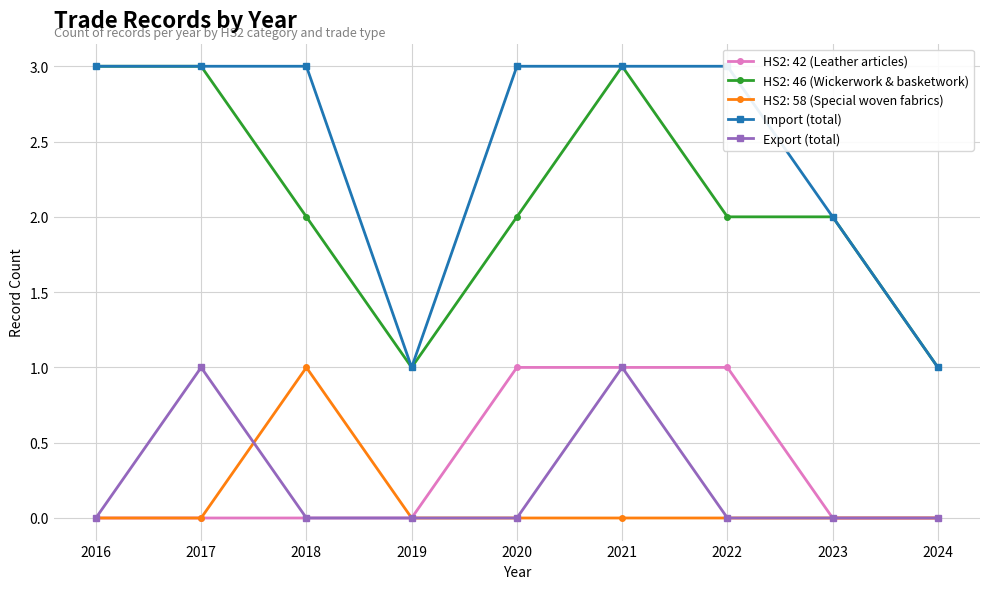

Rank the categories by Export (total) value from lowest to highest.

2016, 2018, 2019, 2020, 2022, 2023, 2024, 2017, 2021